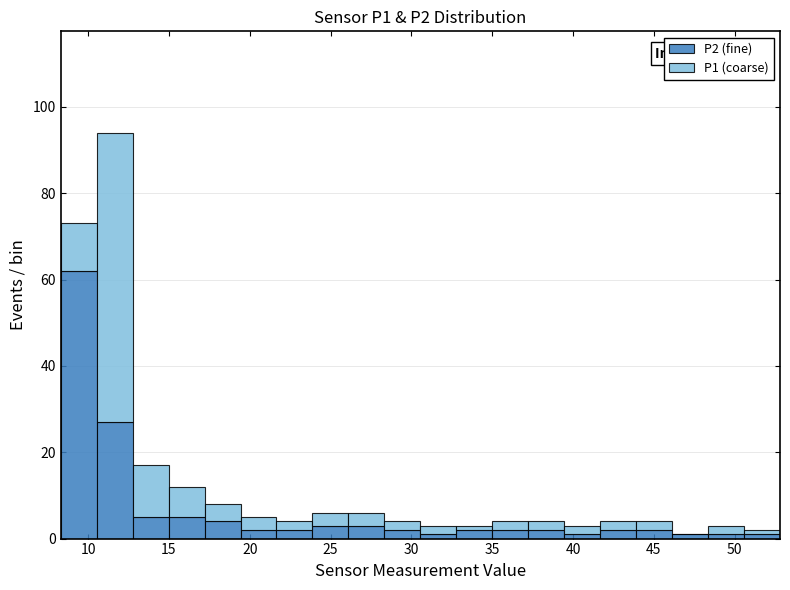

Which range on the x-axis has the tallest stacked bar (by total height)?

10.5 to 13.0